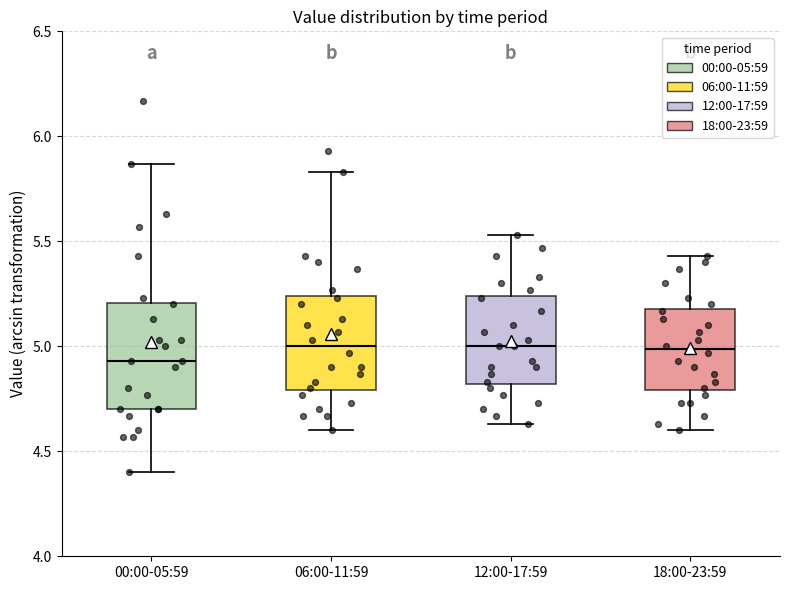

Reading left to right, transcribe this box plot: for each box, give where its median line is, the range the box spans, and where its two whiskers end, as read against the y-axis. The values are not printed on the chart, so give them approximately, as read against the axis.

00:00-05:59: median 4.95, box 4.70 to 5.20, whiskers 4.40 to 5.85
06:00-11:59: median 5.00, box 4.80 to 5.25, whiskers 4.60 to 5.85
12:00-17:59: median 5.00, box 4.80 to 5.25, whiskers 4.65 to 5.55
18:00-23:59: median 5.00, box 4.80 to 5.20, whiskers 4.60 to 5.45